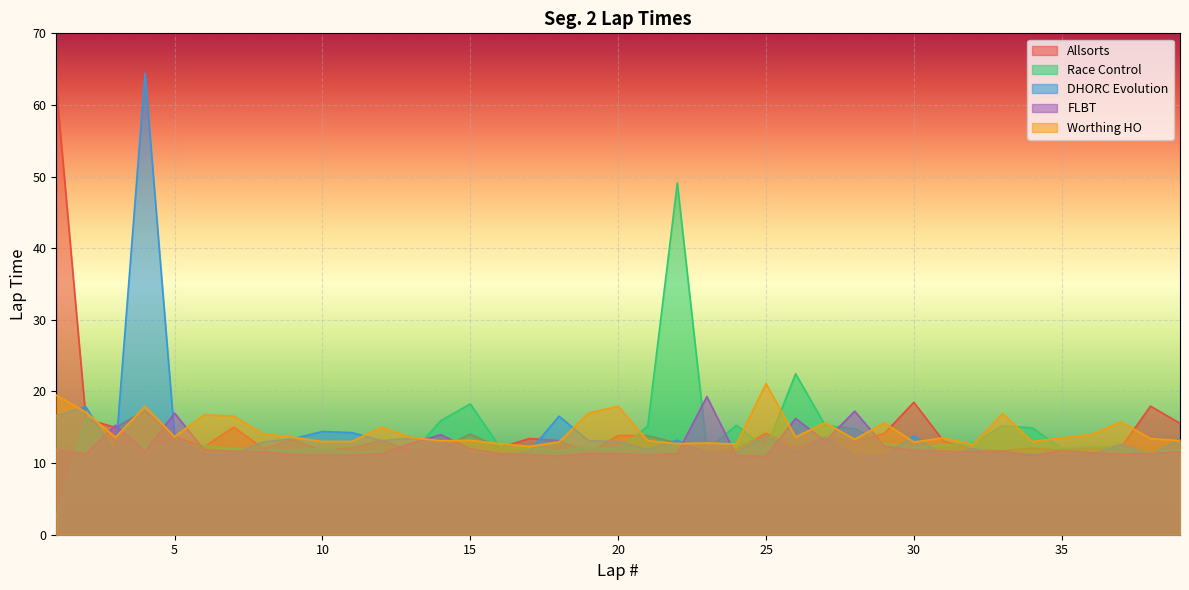

Which series changed the most between 6 and 12?

DHORC Evolution